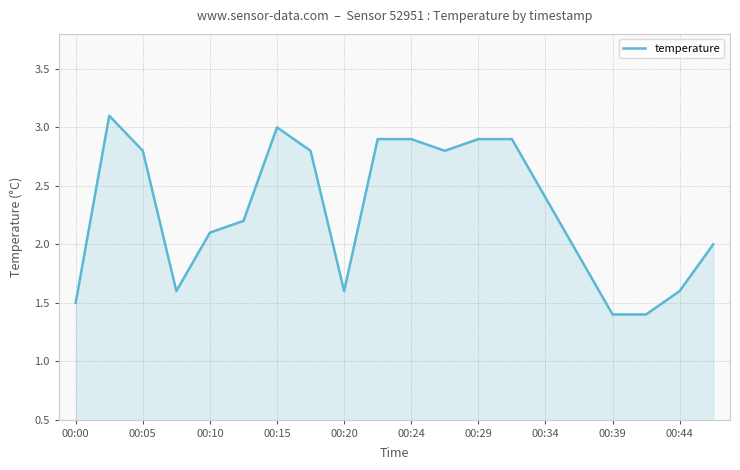

What is the greatest value displayed?

3.1